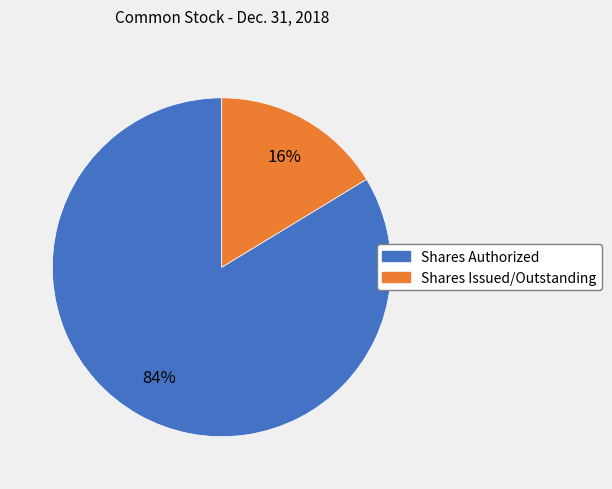

Do Shares Authorized and Shares Issued/Outstanding together represent more than half of the pie?

Yes